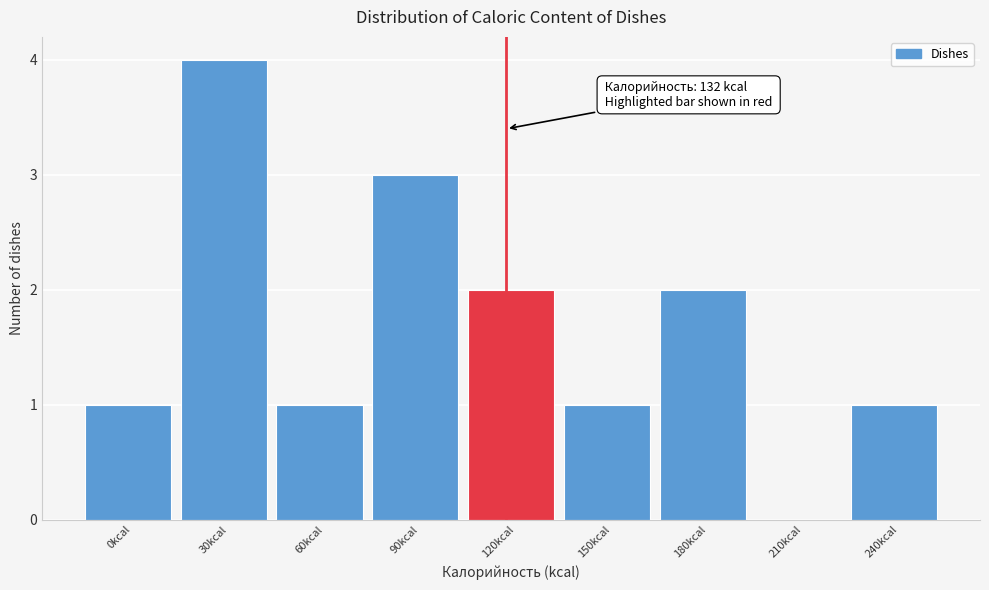

Reading left to right, list all the values displayed in this chart.

0kcal=1	30kcal=4	60kcal=1	90kcal=3	120kcal=2	150kcal=1	180kcal=2	210kcal=0	240kcal=1